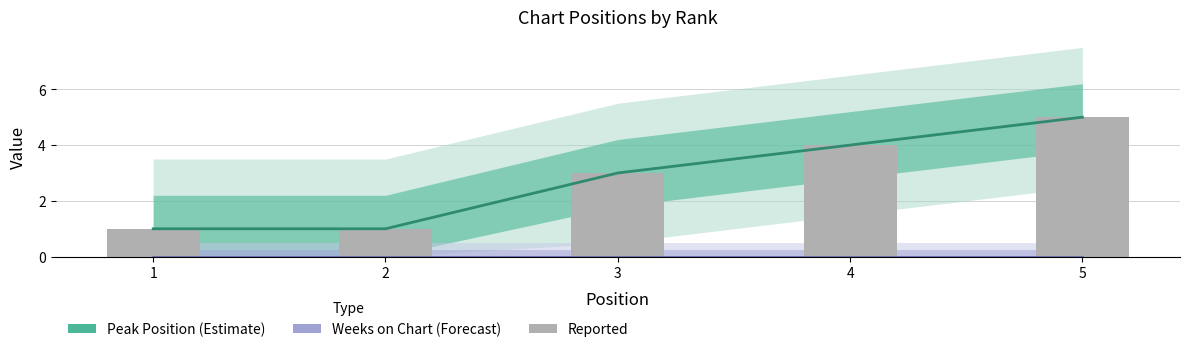

List the labels in order of Weeks on Chart value, largest first.

1, 2, 3, 4, 5